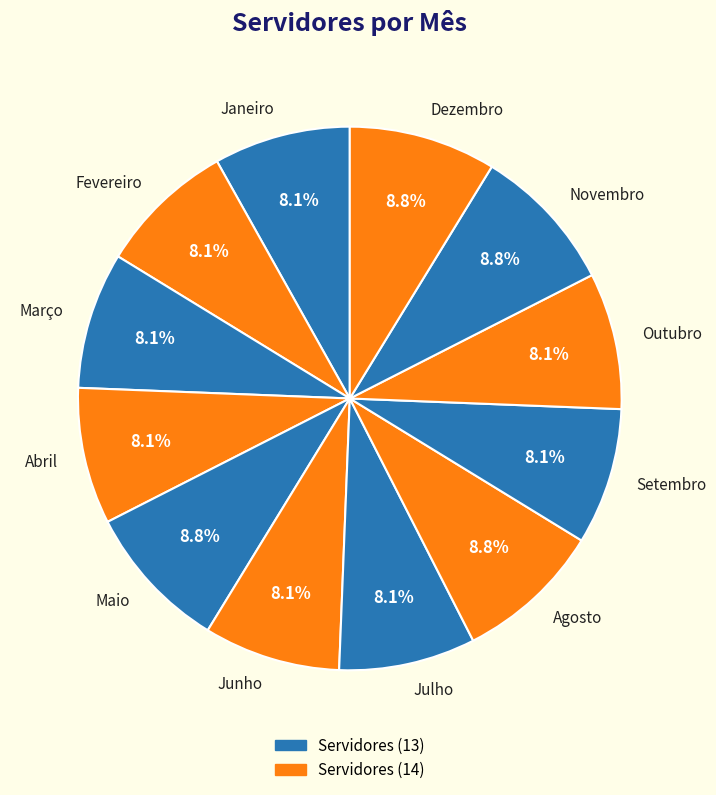

How much of the chart is everything except Fevereiro?

91.9%